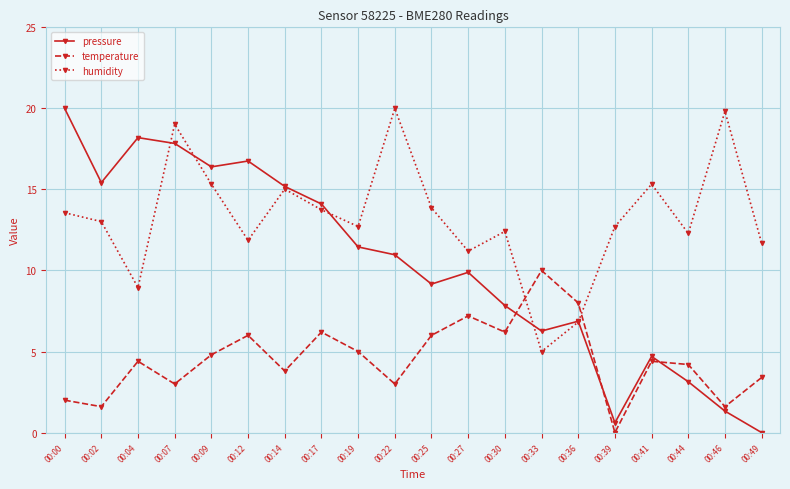

List the series in order of their overall mean, lowest first.

temperature, pressure, humidity